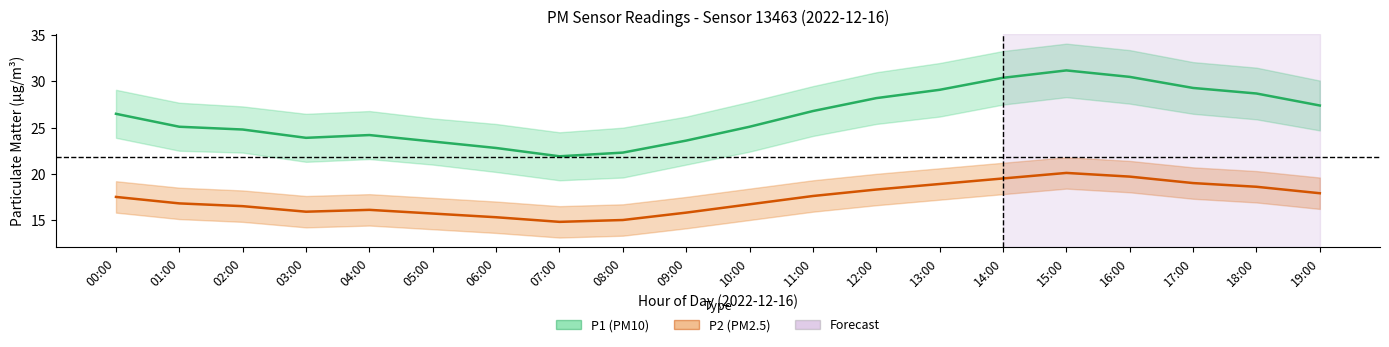

Does the chart have visible grid lines?

No